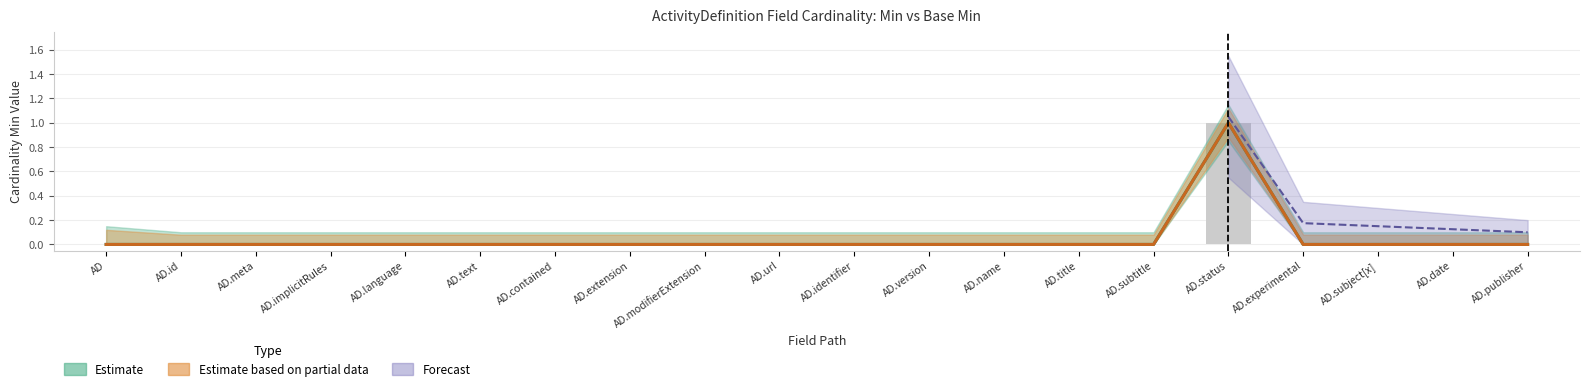

How many data points in Base Min are above 0?

1